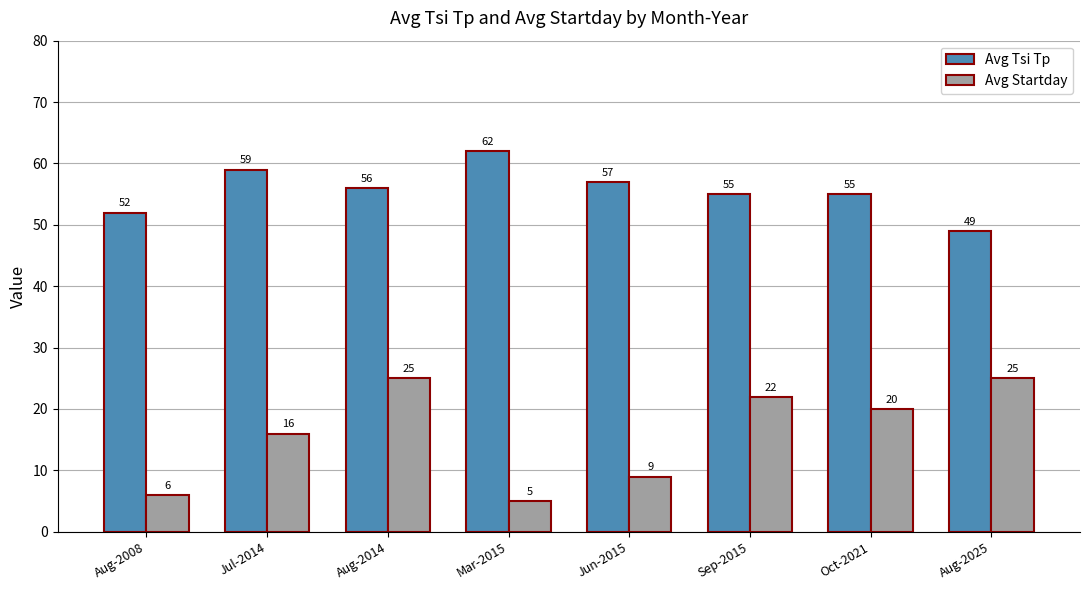

Which series changed the most between Mar-2015 and Aug-2025?

Avg Startday